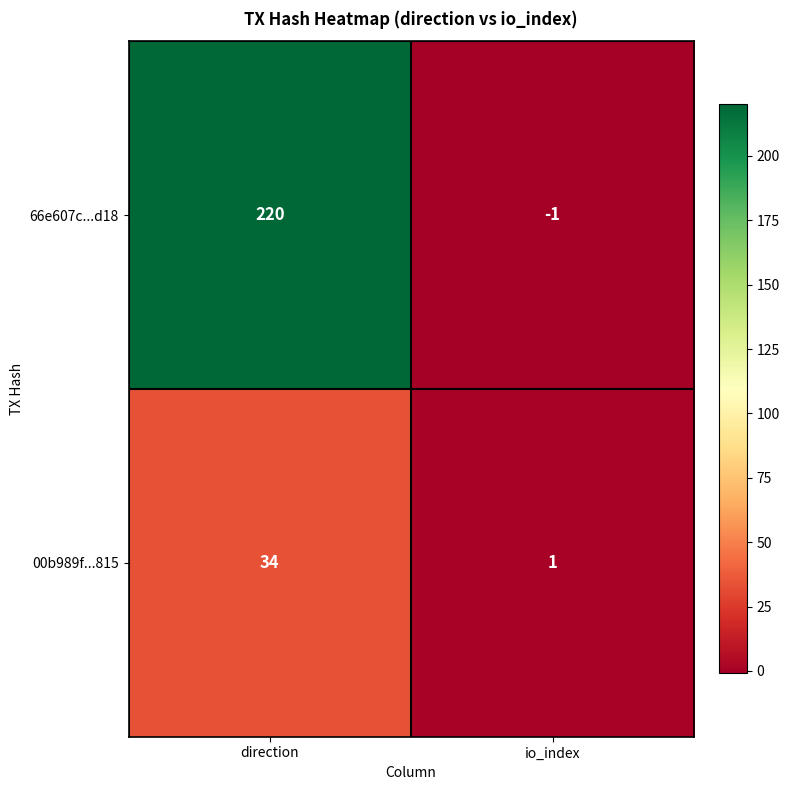

What is the smallest value displayed?

-1